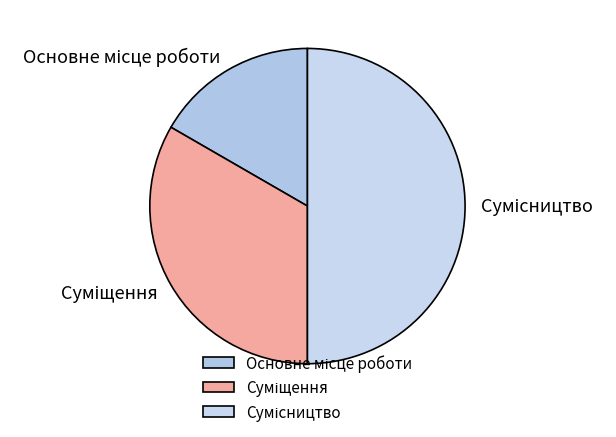

Count the number of slices in the pie.

3